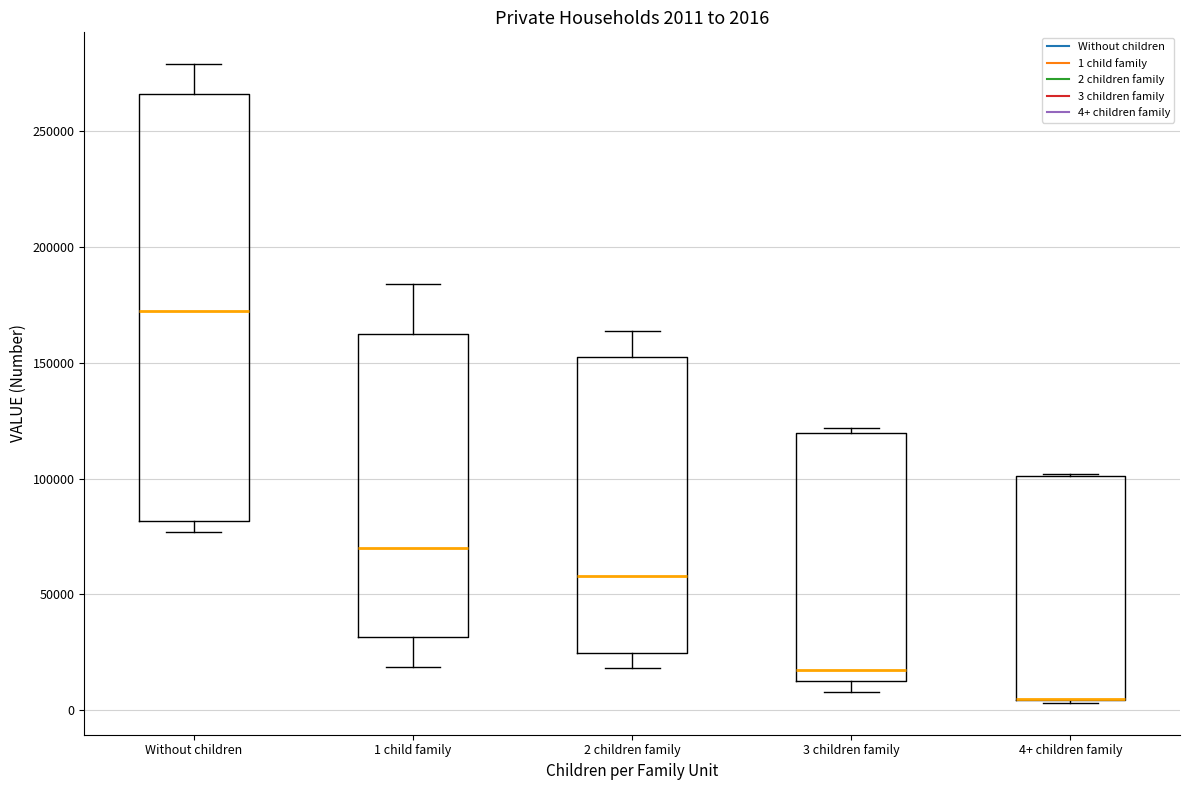

Comparing the boxes themselves (not the whiskers), which one is the tallest?

Without children